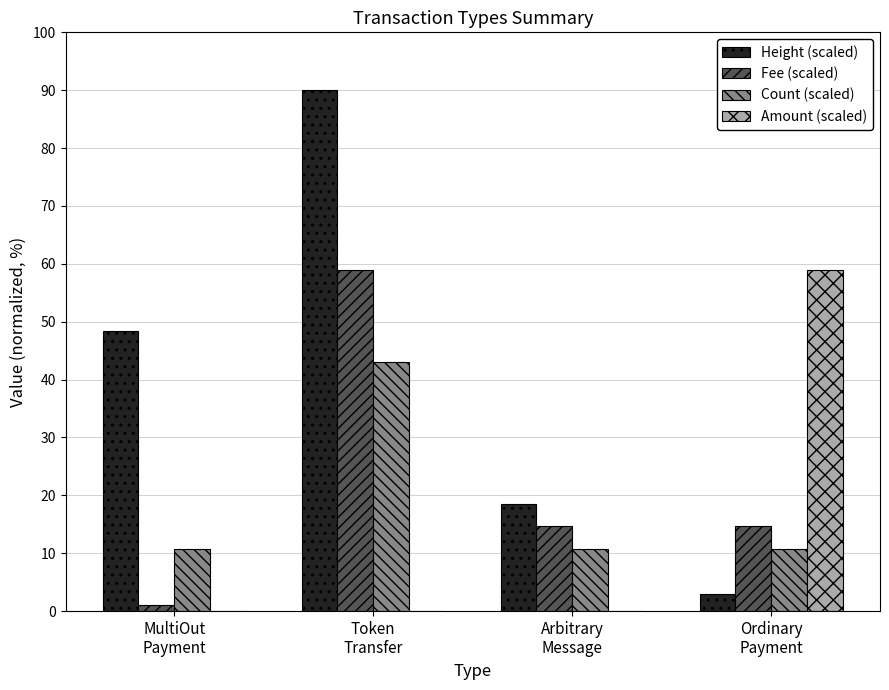

The value of Count (scaled) at MultiOut
Payment is 18.3. True or false?

False